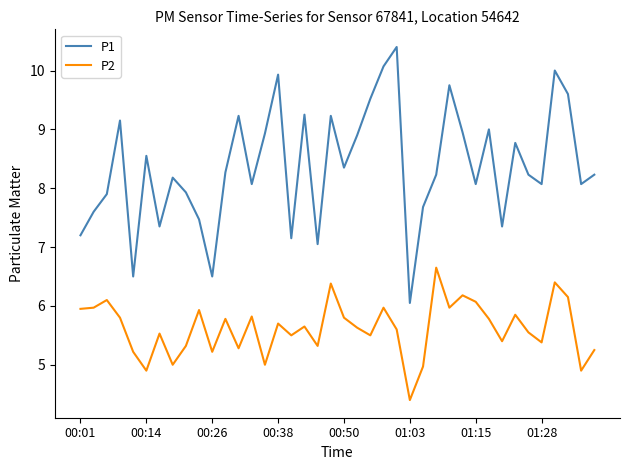

How many interior local valleys does the P1 series have?

12